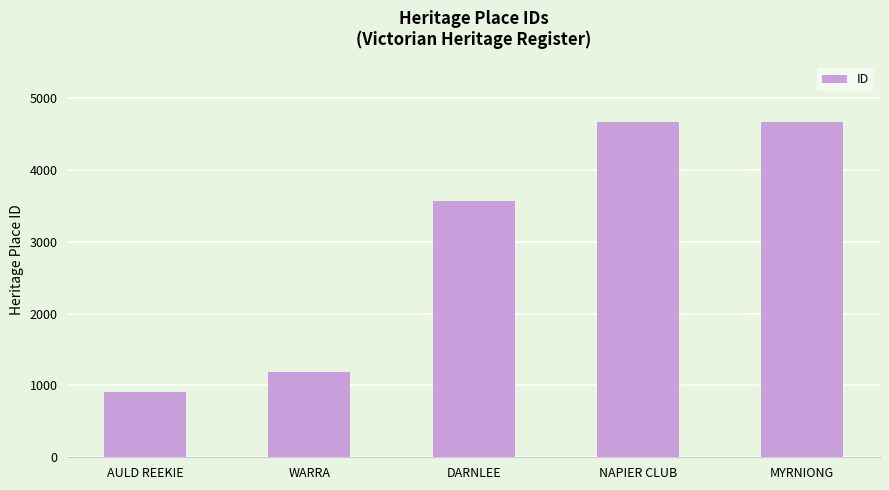

True or false: the data shows 4660 at NAPIER CLUB.

True